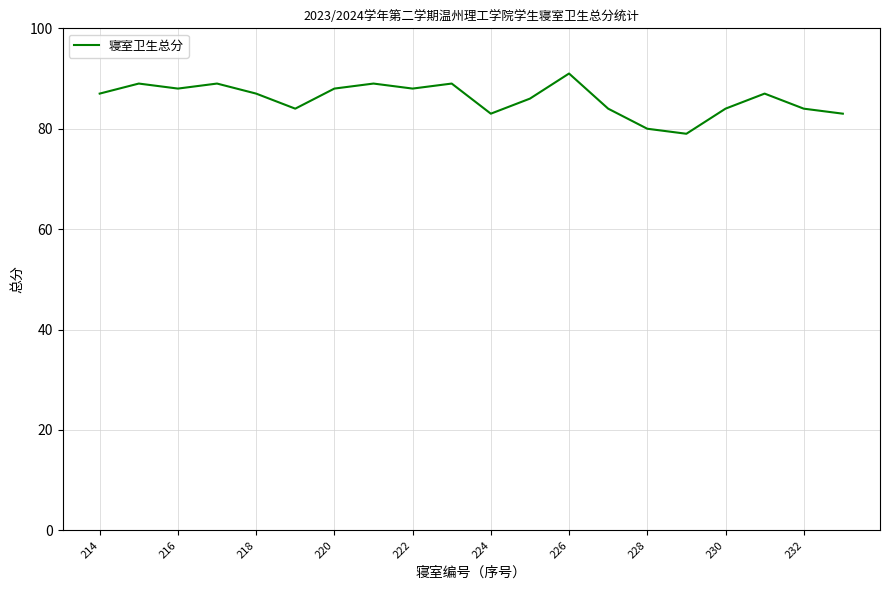

What is the greatest value displayed?

91